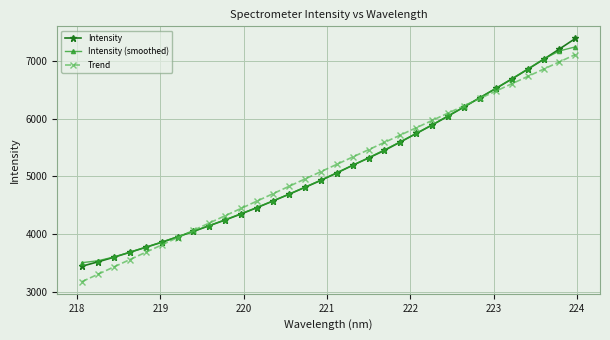

True or false: Trend has more than 0 points higher than both neighbors.

False